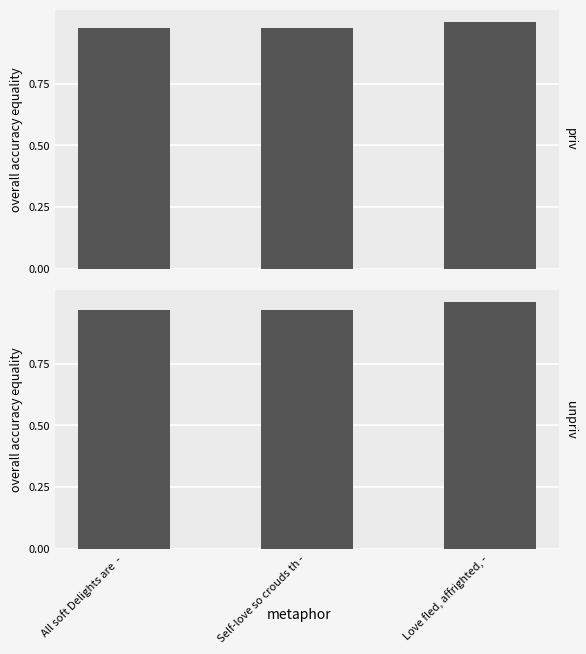

How many groups of bars are there?

3